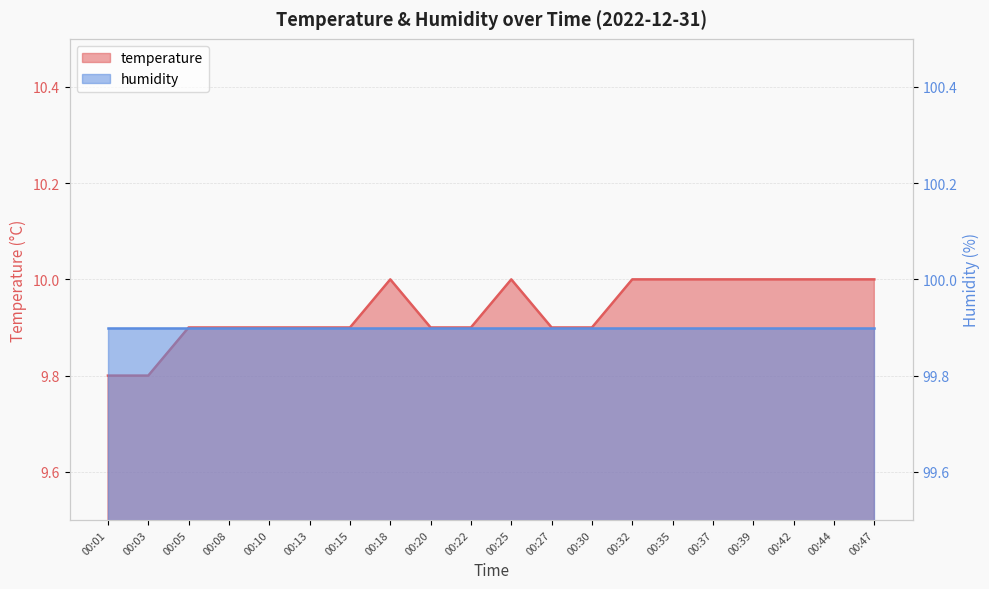

What is the difference between the values at 00:25 and 00:13?

0.1